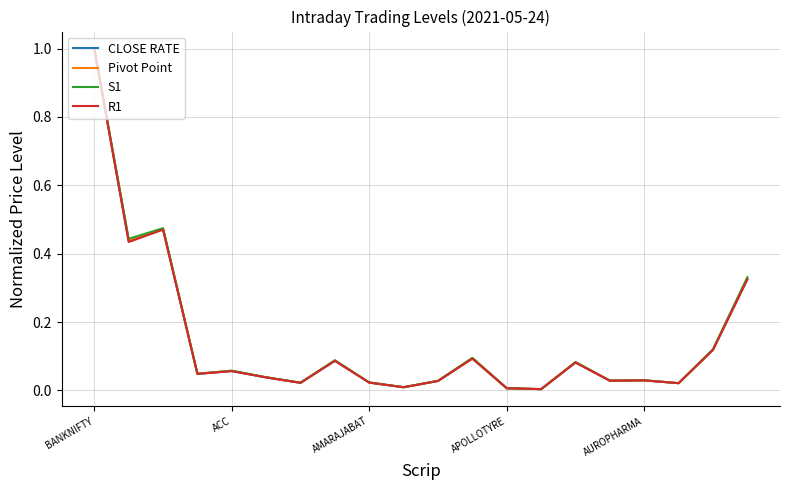

Which series has the widest spread of values?

R1